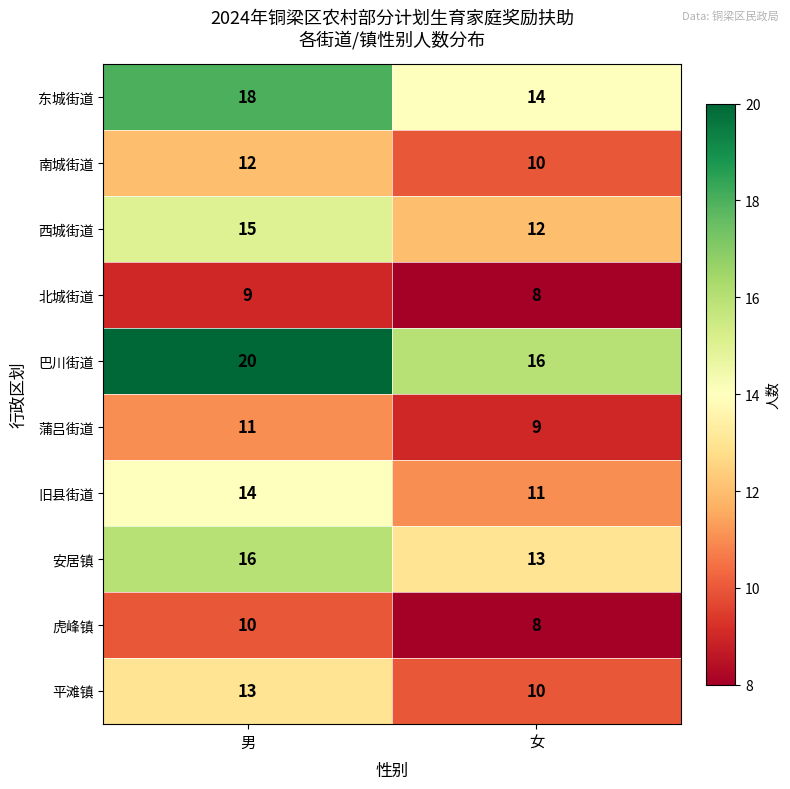

What is the difference between the maximum and minimum values in the 西城街道 series?

3